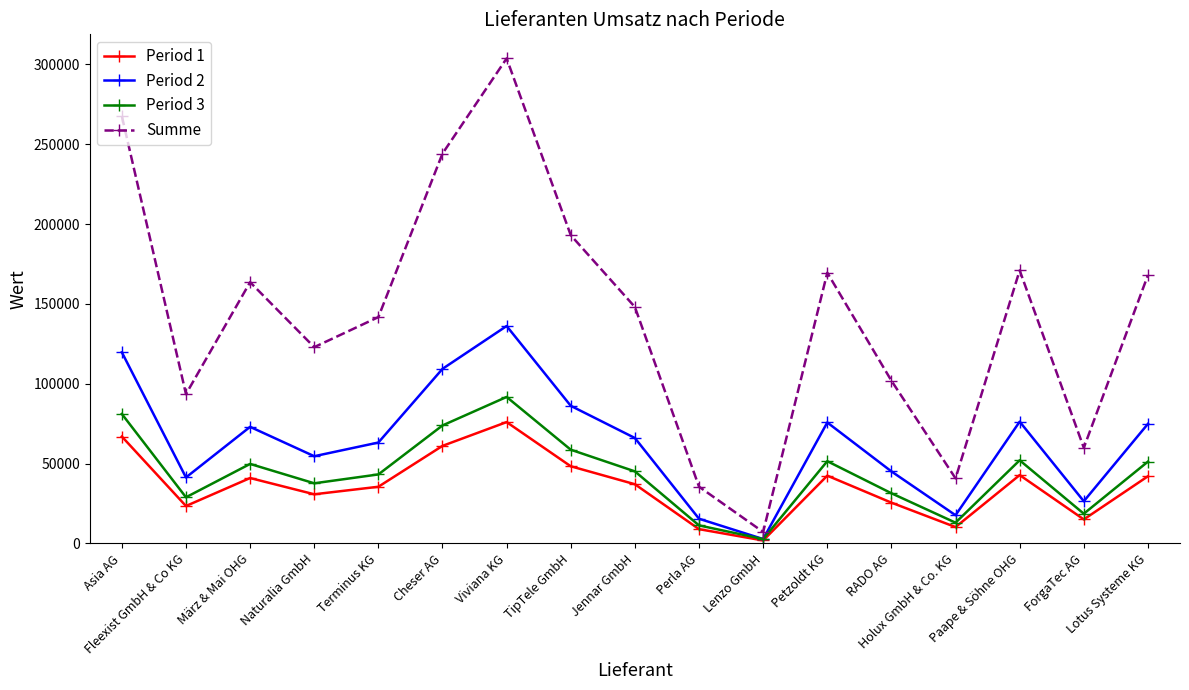

The value of Summe at Terminus KG is 141721. True or false?

True